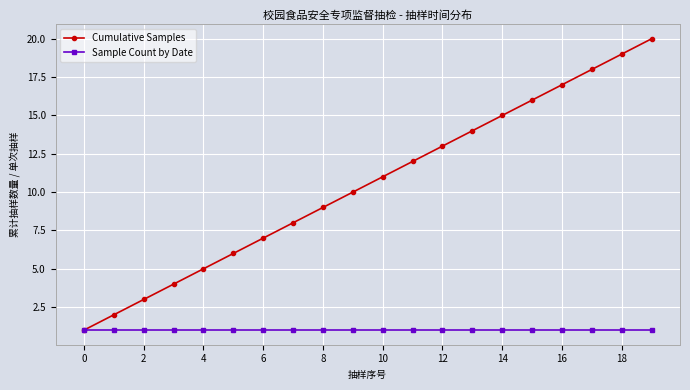

Which series has the widest spread of values?

Cumulative Samples